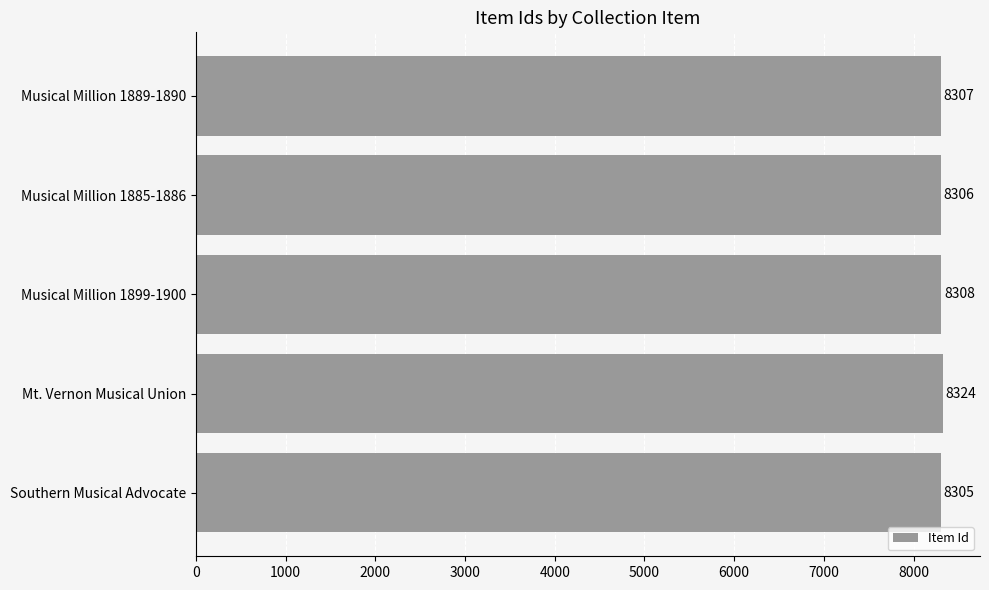

What is the greatest value displayed?

8324